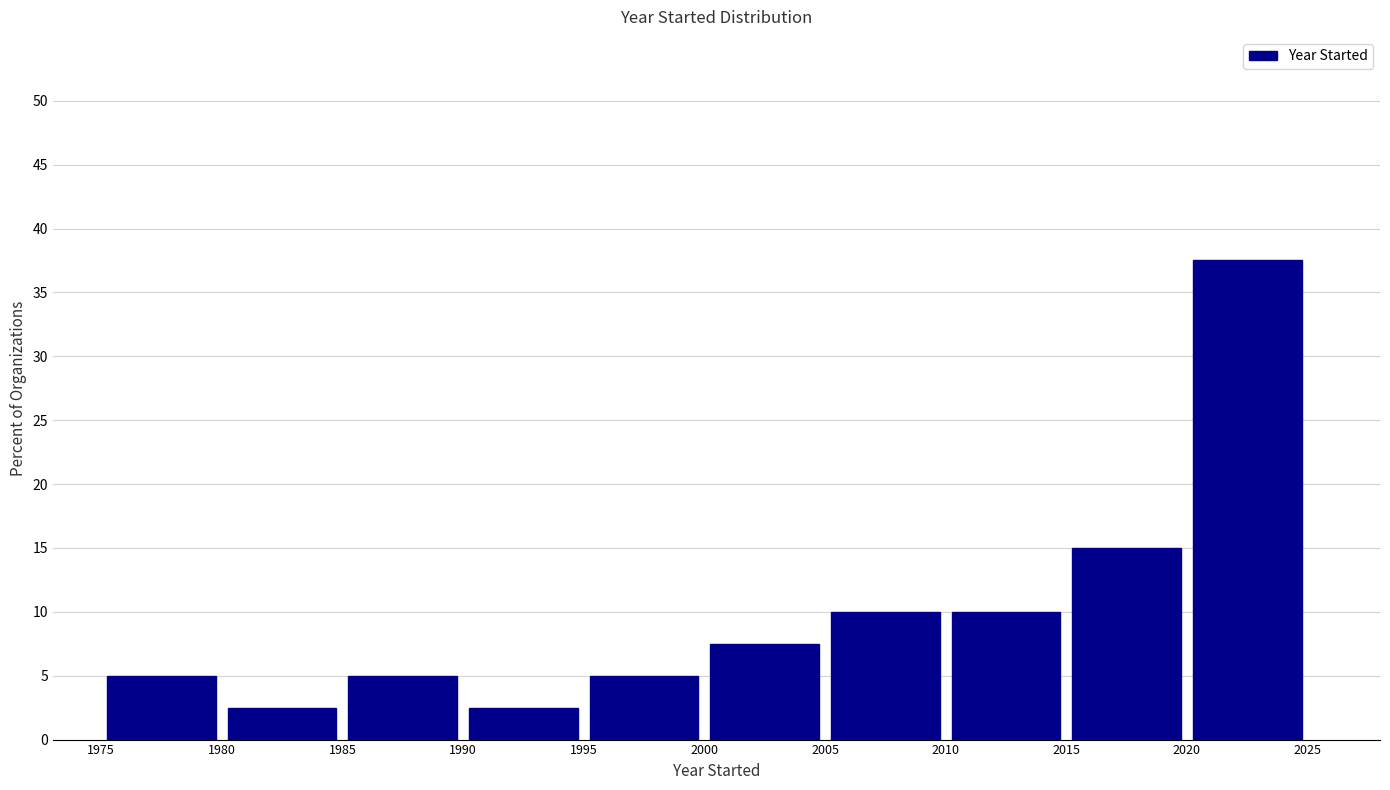

What is the height of the bar covering 1995 to 2000 on the x-axis? The values are not printed on the chart, so give them approximately, as read against the axis.

5.0